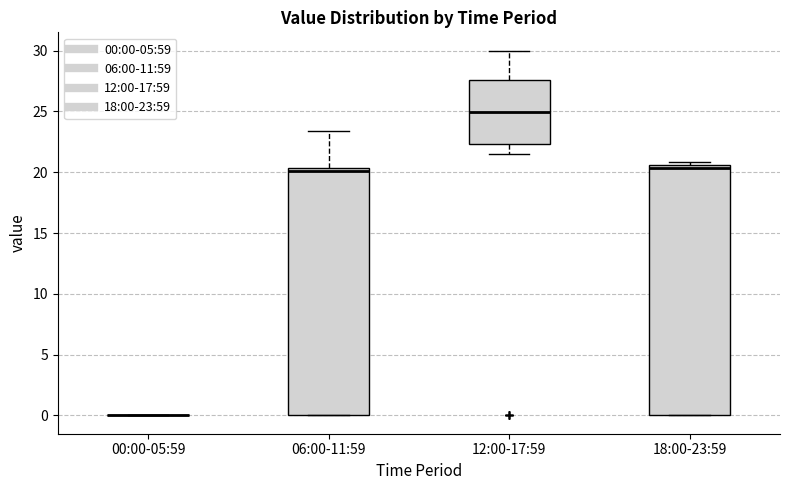

Where is the lower edge of the box for 18:00-23:59 on the y-axis? The values are not printed on the chart, so give them approximately, as read against the axis.

0.0